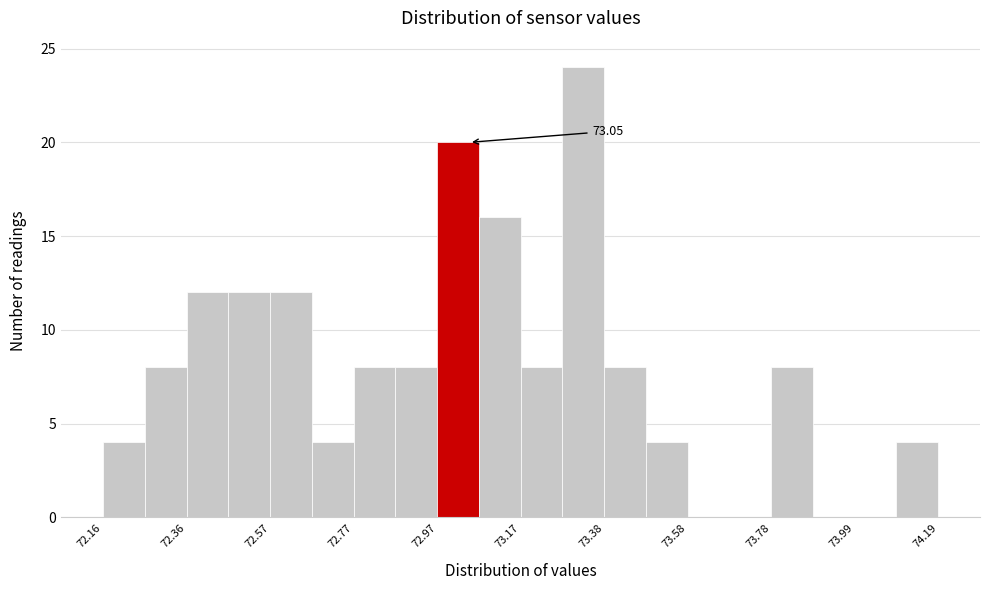

Read against the x-axis, roughly where is the centre of the tallest bar?

73.35